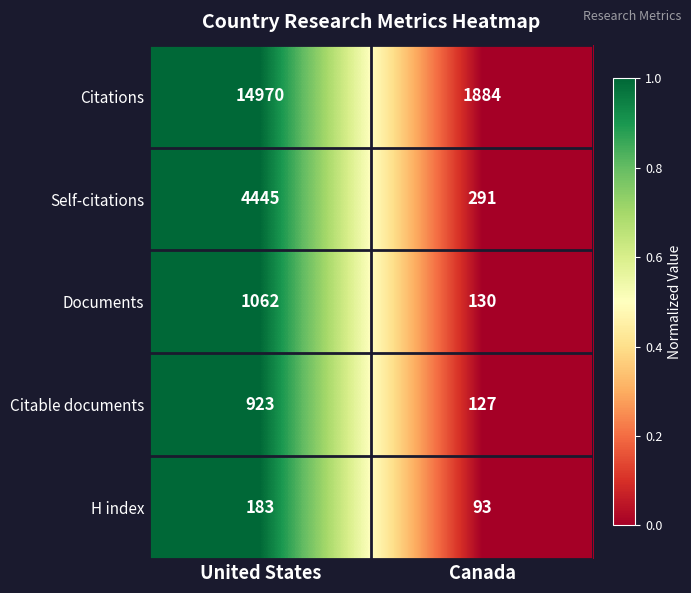

What is the minimum value shown in the chart?

93